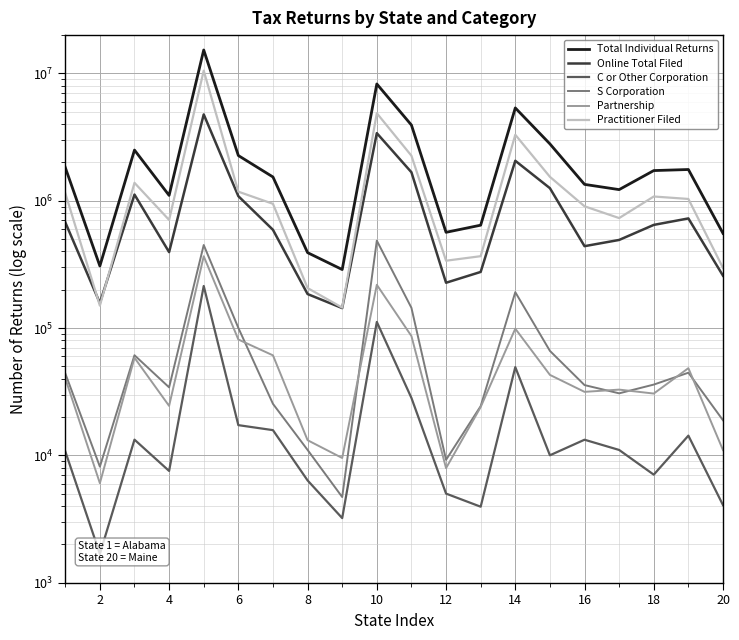

At which category does C or Other Corporation reach its first local valley?

2